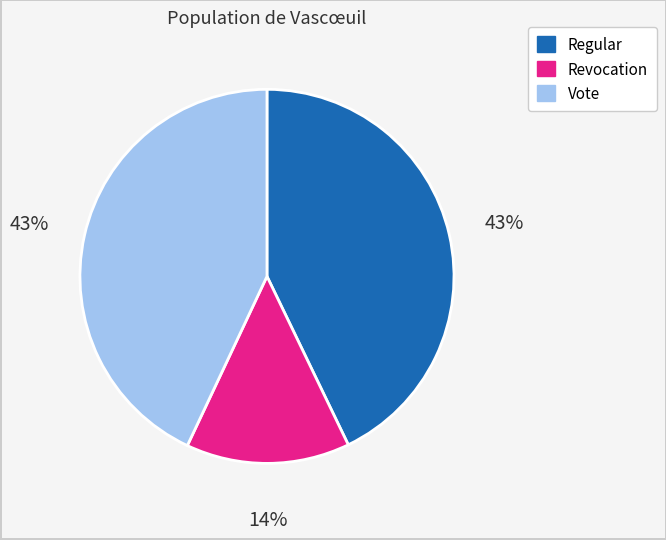

To the nearest percent, what is the average slice percentage?

33%